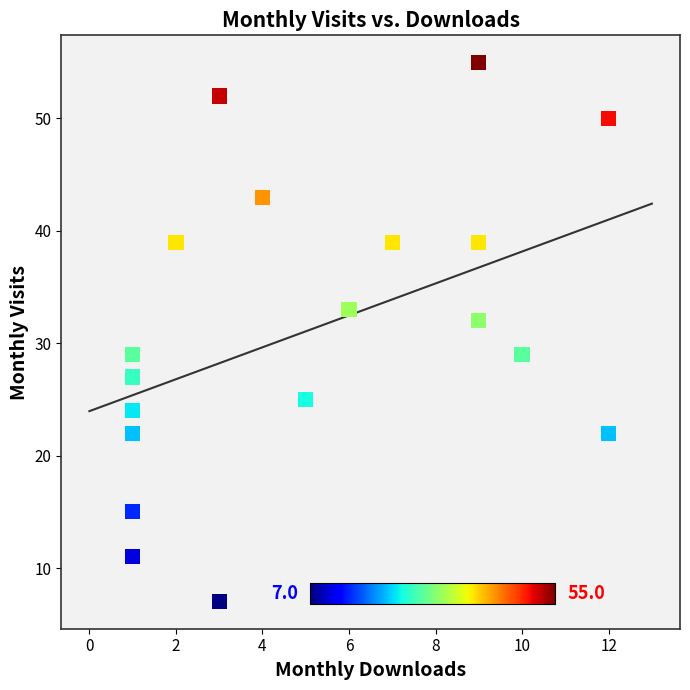

What Y value in the scatter plot is closest to 31?

32